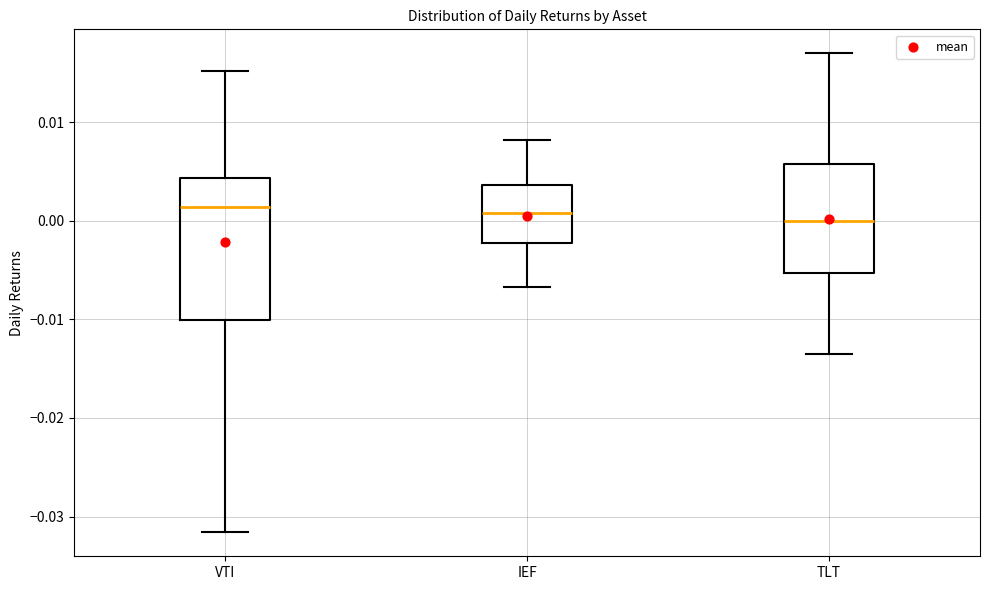

Reading left to right, read every box against the y-axis: the position of its median line, the range the box covers, and the ends of its whiskers. The values are not printed on the chart, so give them approximately, as read against the axis.

VTI: median 0.001, box -0.010 to 0.004, whiskers -0.032 to 0.015
IEF: median 0.001, box -0.002 to 0.004, whiskers -0.007 to 0.008
TLT: median 0.000, box -0.005 to 0.006, whiskers -0.013 to 0.017